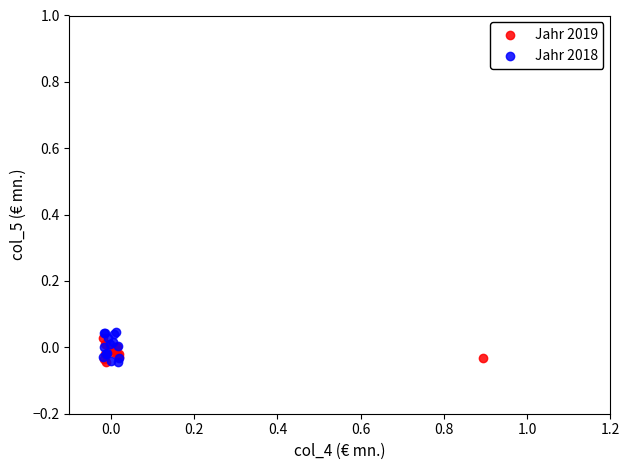

Which series has the widest spread of Y values?

Jahr 2018